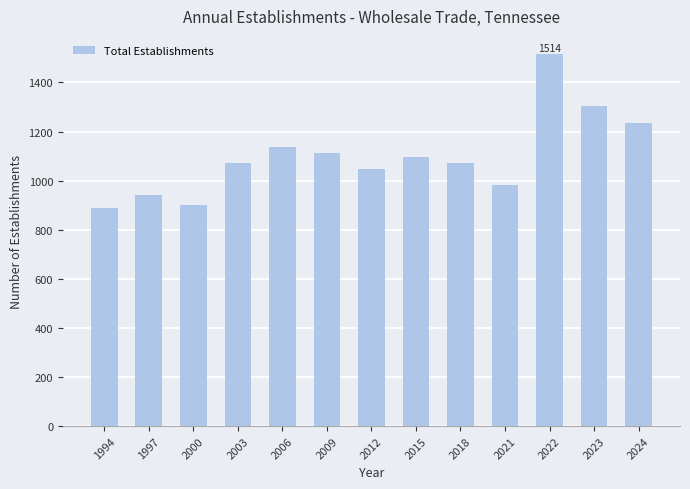

What is the value of the 4th bar from the left?

1071